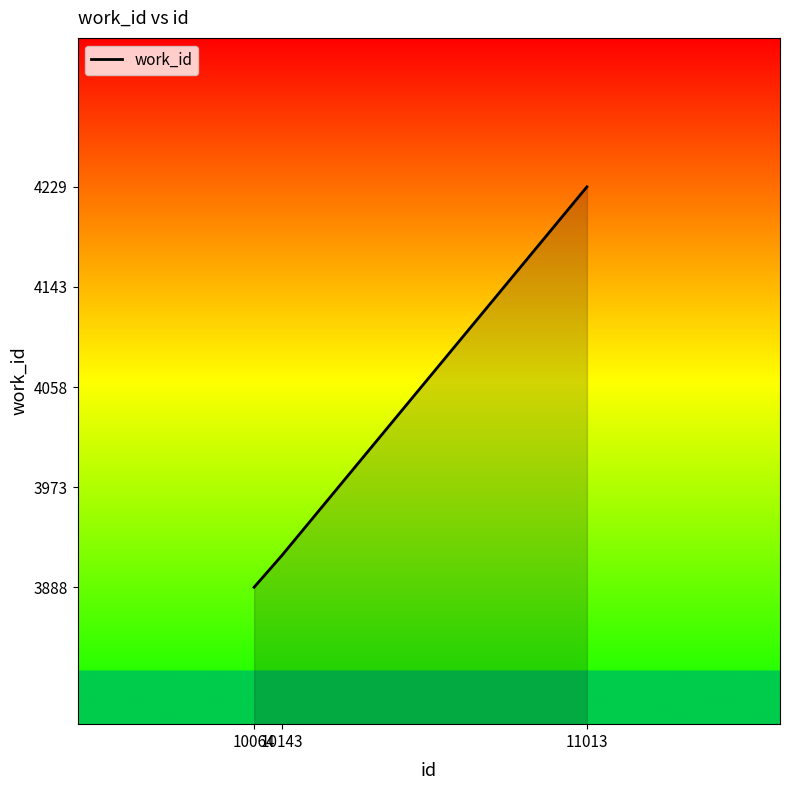

The value at 10143 is 3915. True or false?

True